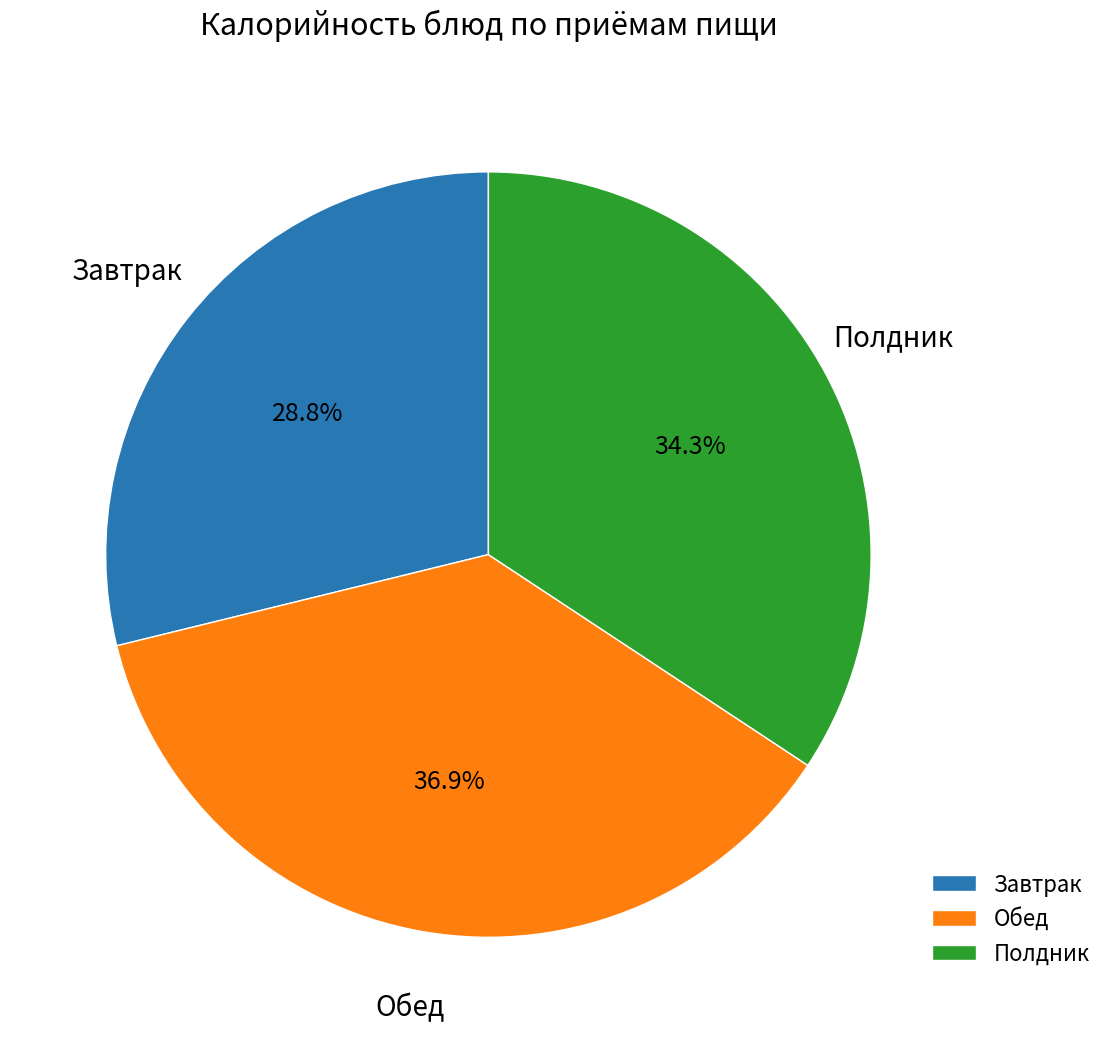

Is there a majority slice in this chart?

No